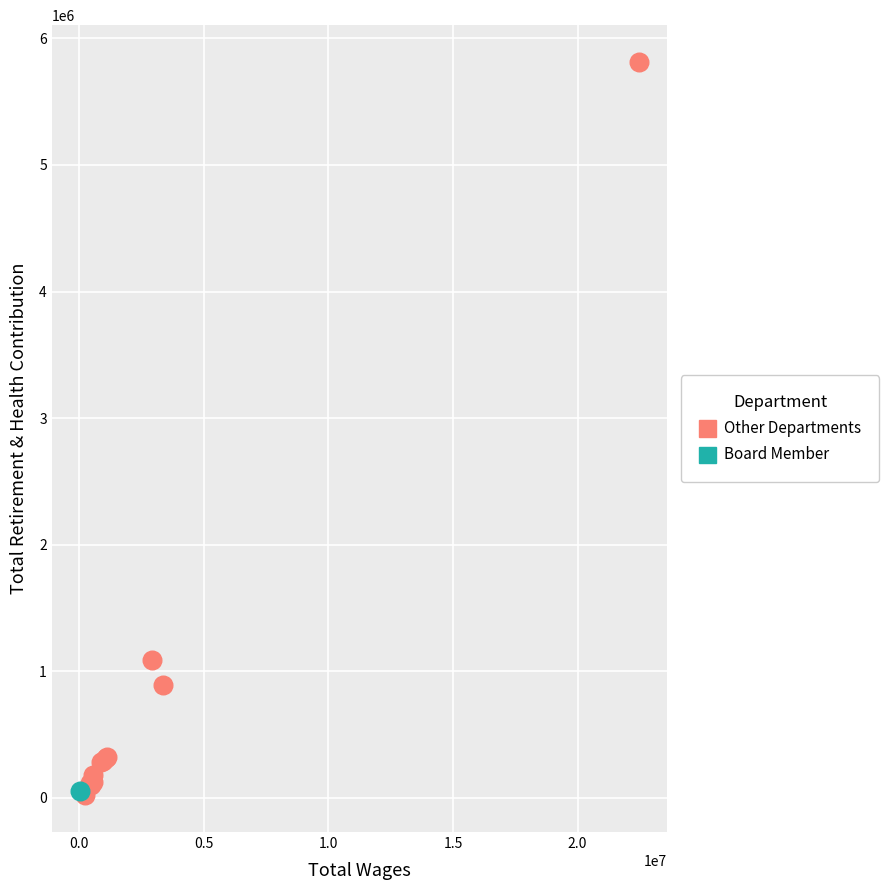

What are all the series names shown in the legend?

Other Departments, Board Member